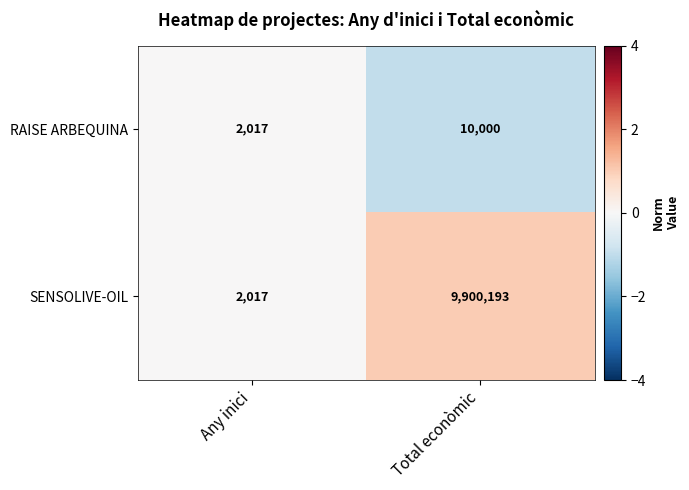

At which label is RAISE ARBEQUINA closest to 6008?

Any inici